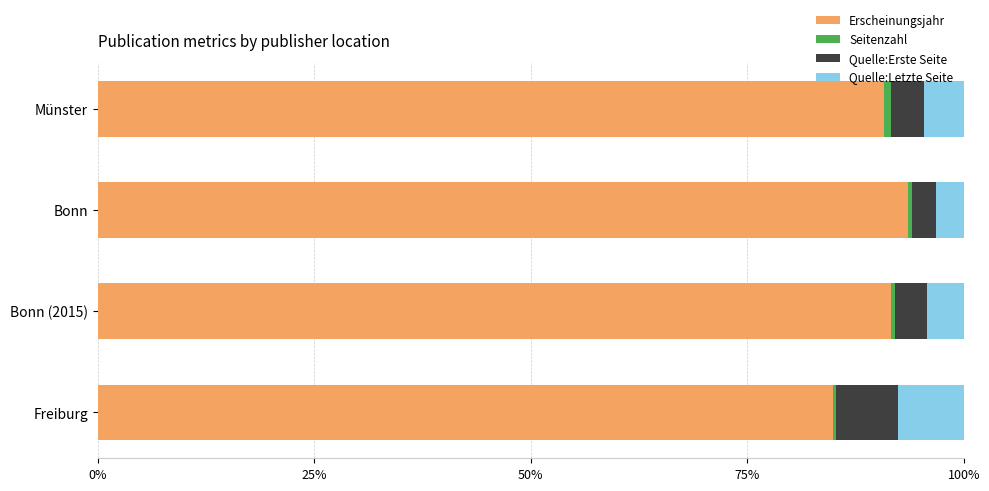

What is the highest value of the Erscheinungsjahr series?

93.5